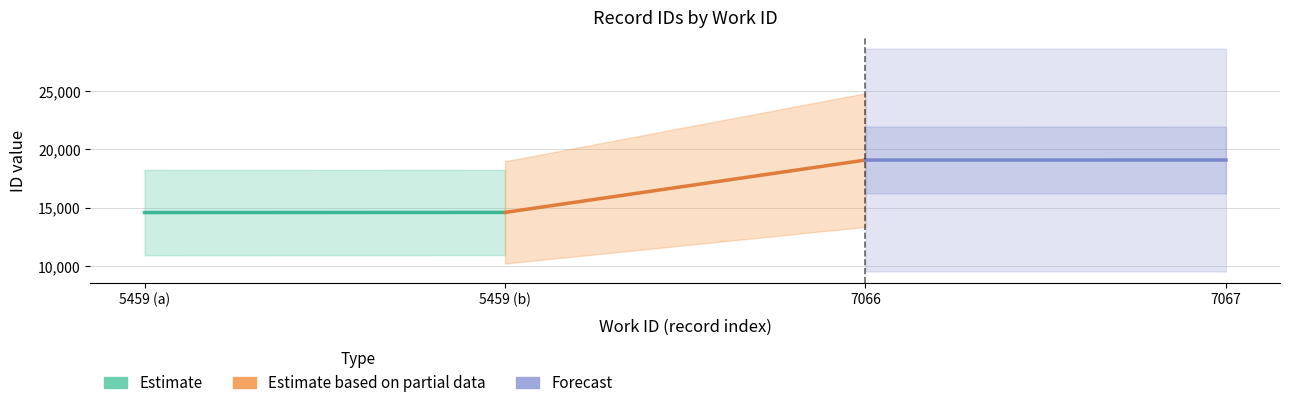

What is the difference between the Estimate values at 5459 (b) and 5459 (a)?

9